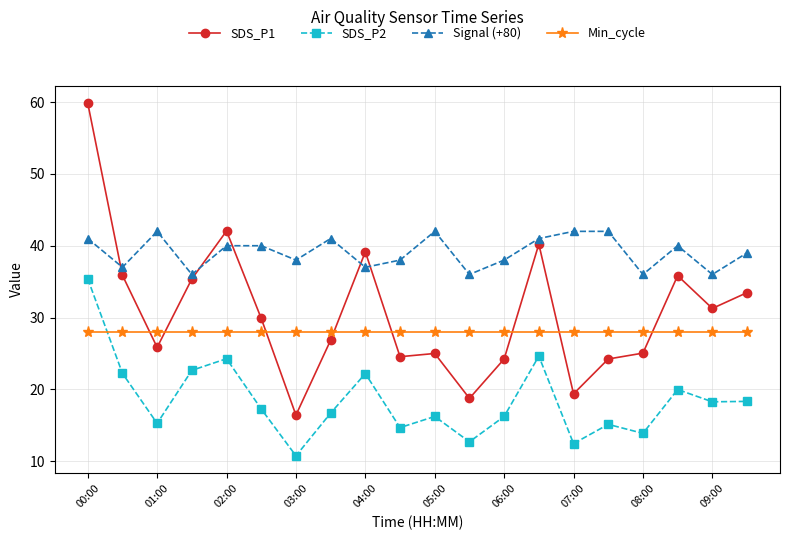

What is the value of the Min_cycle point at the 6th from the left?

28.0